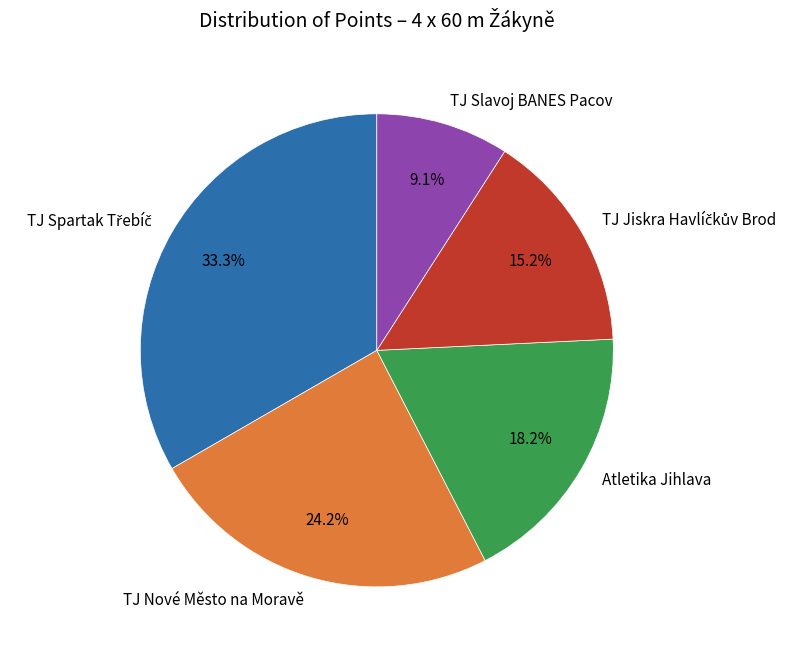

To the nearest percent, what is the combined percentage of TJ Slavoj BANES Pacov and TJ Nové Město na Moravě?

33%